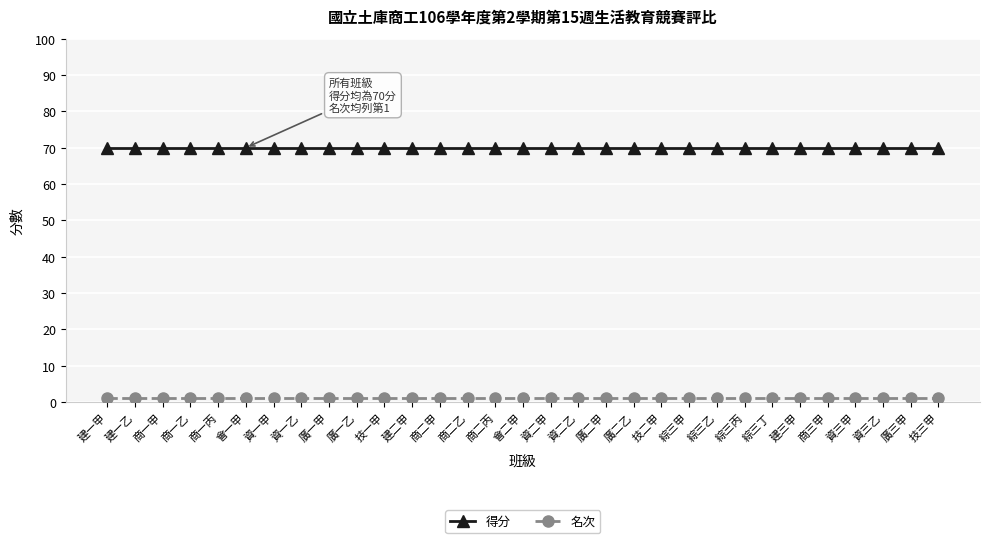

Is the value of 得分 at 建三甲 greater than the value of 名次 at 建二甲?

Yes